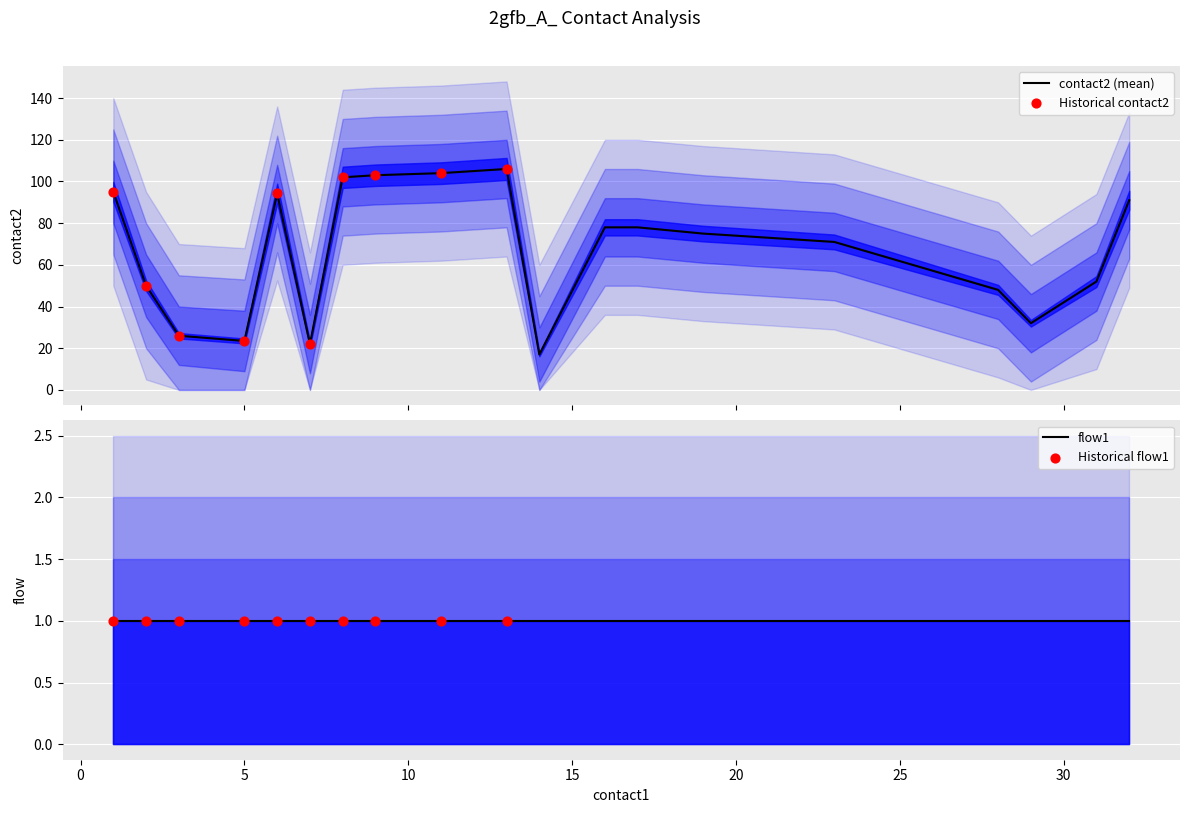

Which series has the largest total across all categories?

contact2_mean